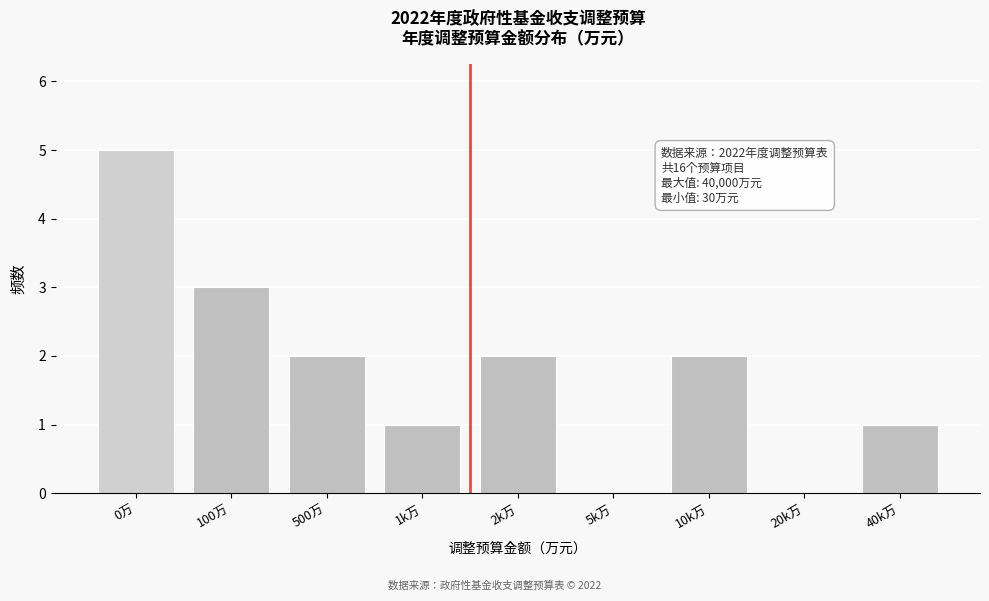

Reading left to right, list all the values displayed in this chart.

0万=5	100万=3	500万=2	1k万=1	2k万=2	5k万=0	10k万=2	20k万=0	40k万=1